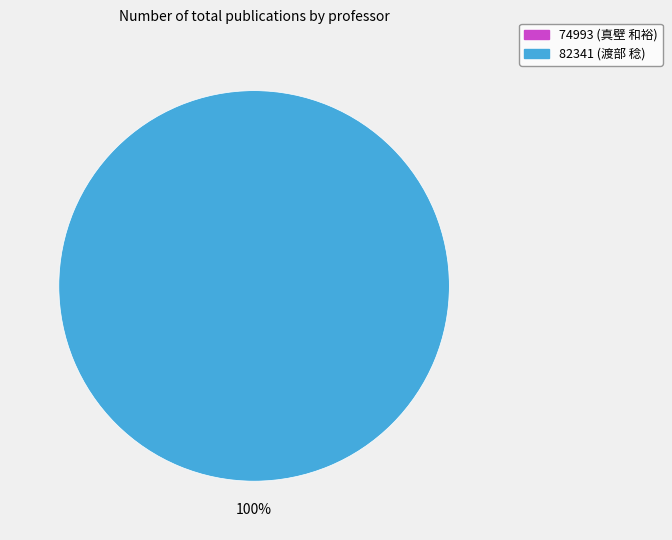

How many slices are in this pie chart?

2